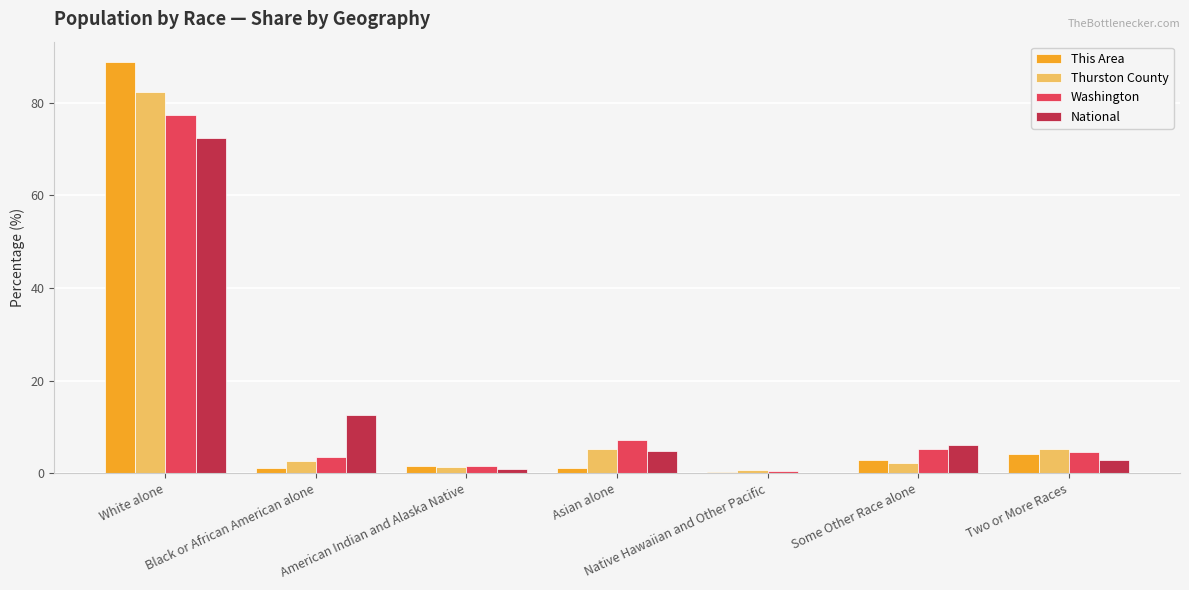

What is the sum of all Washington values?

100.0